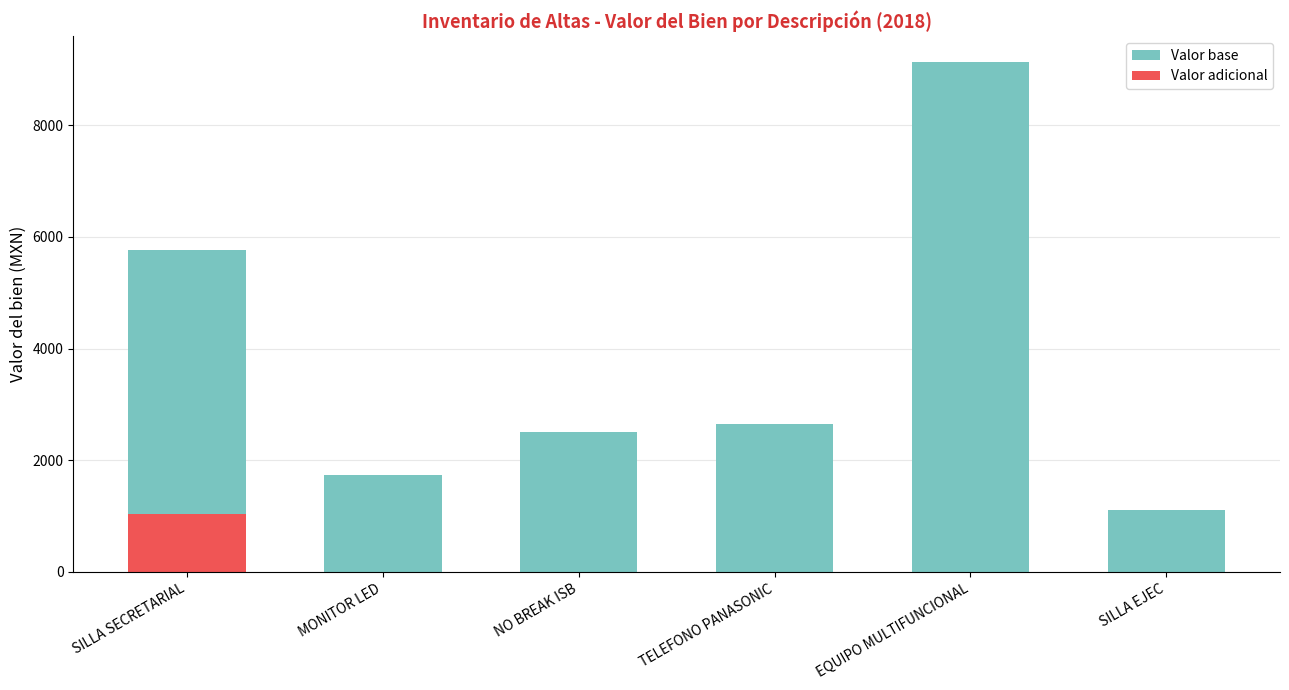

Which series has the largest range (max minus min)?

Valor base